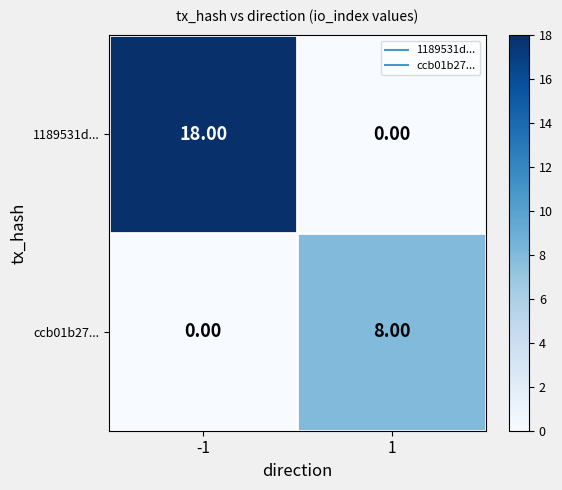

Which series changed the most between -1 and 1?

1189531d...